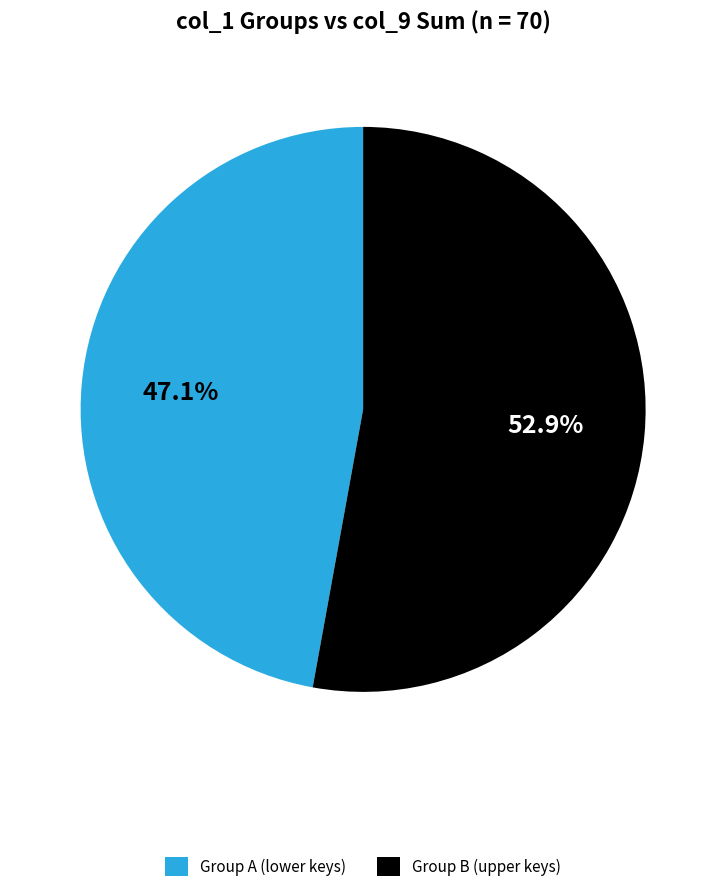

Rank the categories by value from lowest to highest.

Group A (lower keys), Group B (upper keys)